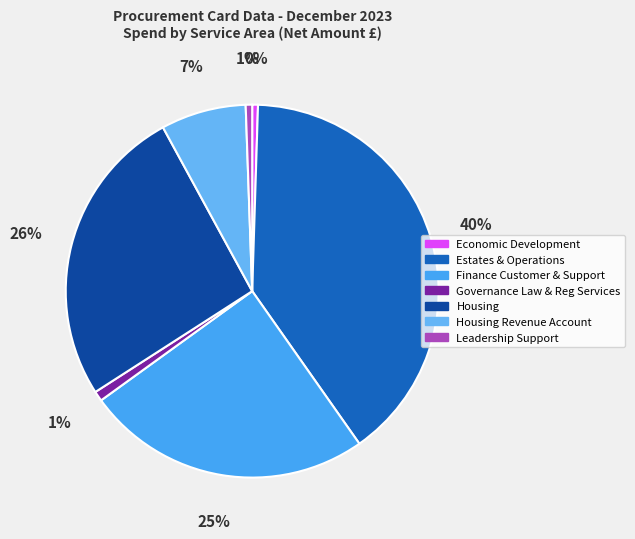

Is it true that Housing Revenue Account is 13% of the pie?

False